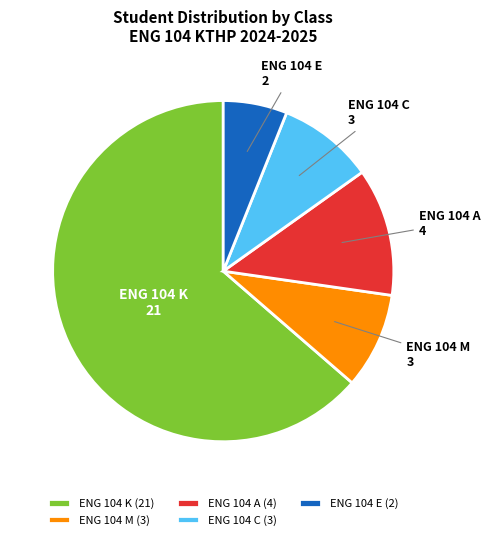

What is the largest slice in the pie chart?

ENG 104 K